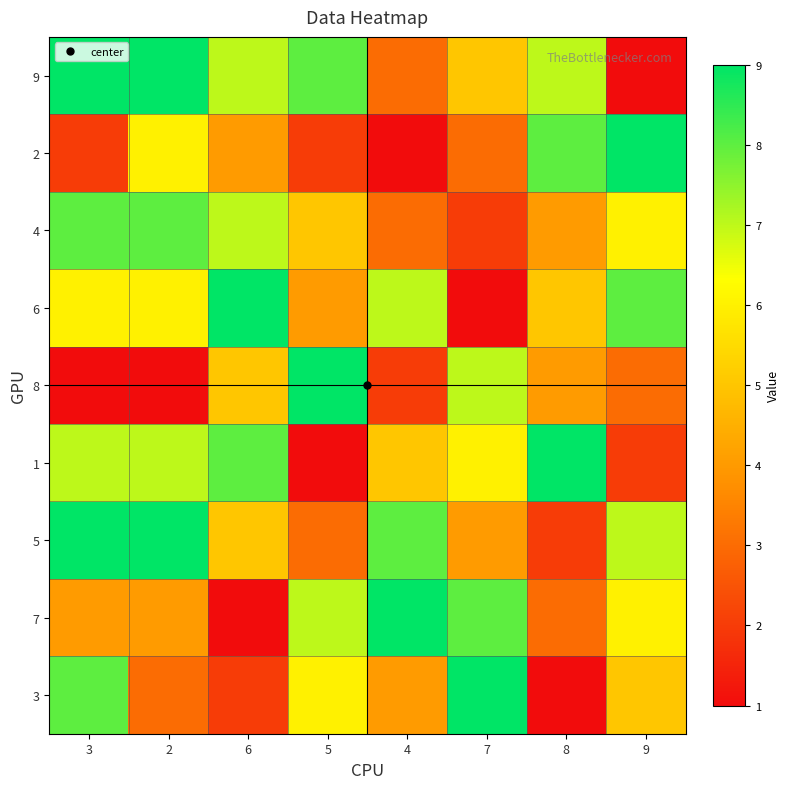

What is the difference between the highest and lowest values at 4?

8